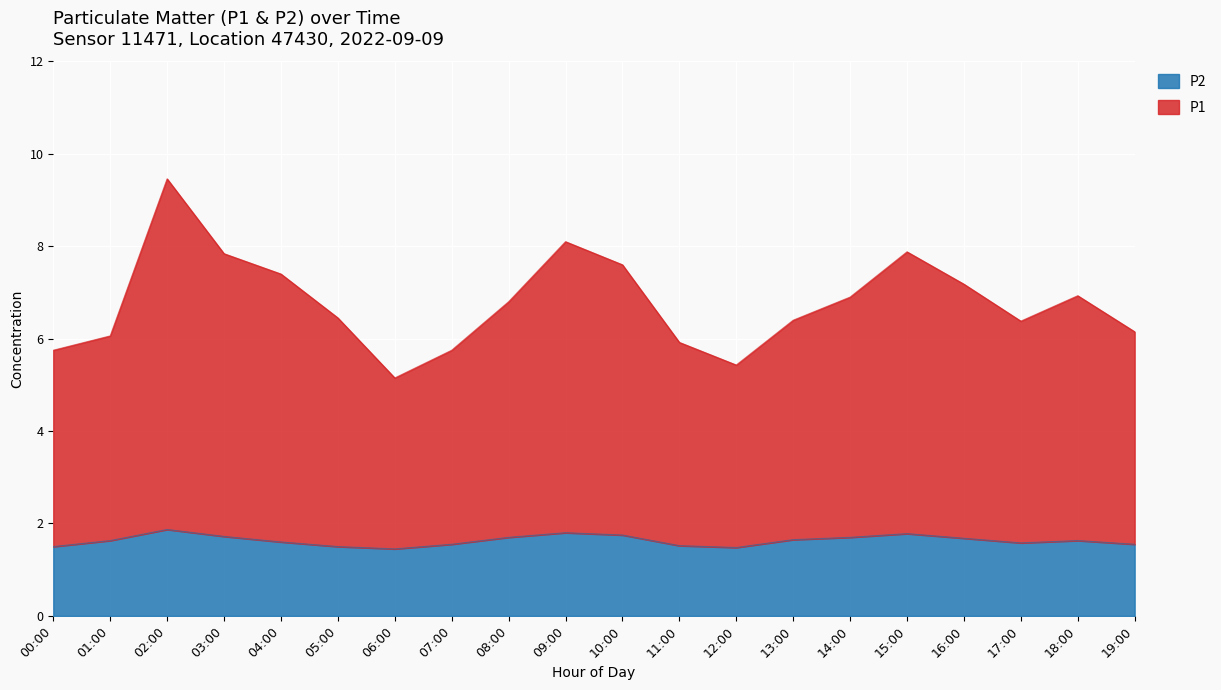

Reading right to left, transcribe all the data shown in this chart.

P1: 6.1	6.9	6.4	7.2	7.9	6.9	6.4	5.4	5.9	7.6	8.1	6.8	5.8	5.2	6.5	7.4	7.8	9.5	6.1	5.8
P2: 1.6	1.6	1.6	1.7	1.8	1.7	1.6	1.5	1.5	1.8	1.8	1.7	1.6	1.4	1.5	1.6	1.7	1.9	1.6	1.5